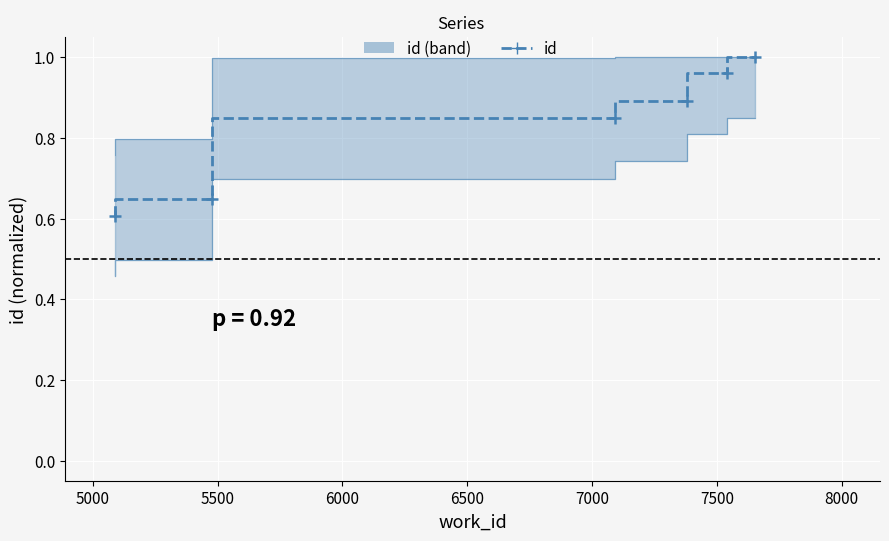

How many id lower values are between 0 and 1?

6